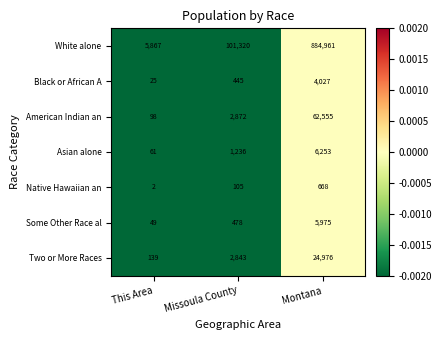

The Native Hawaiian an series shows 668 at Montana. True or false?

True